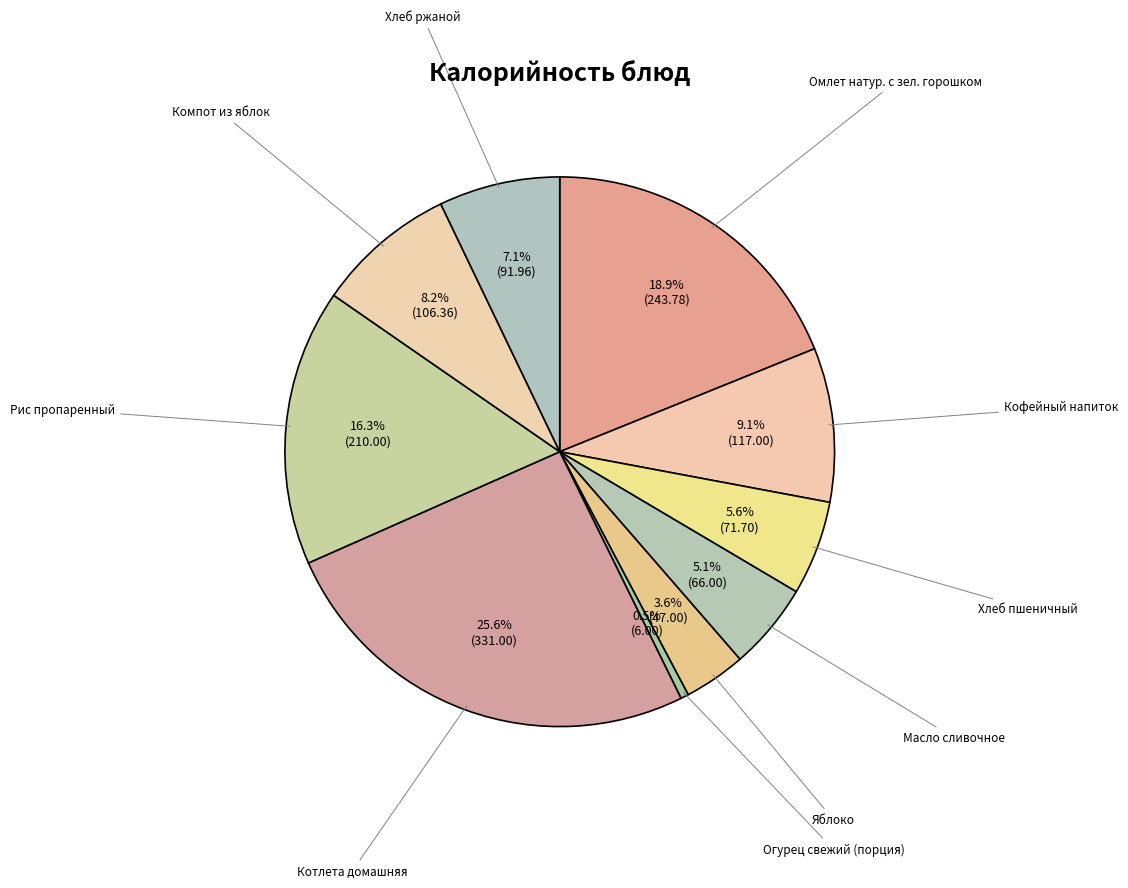

How many slices are in this pie chart?

10